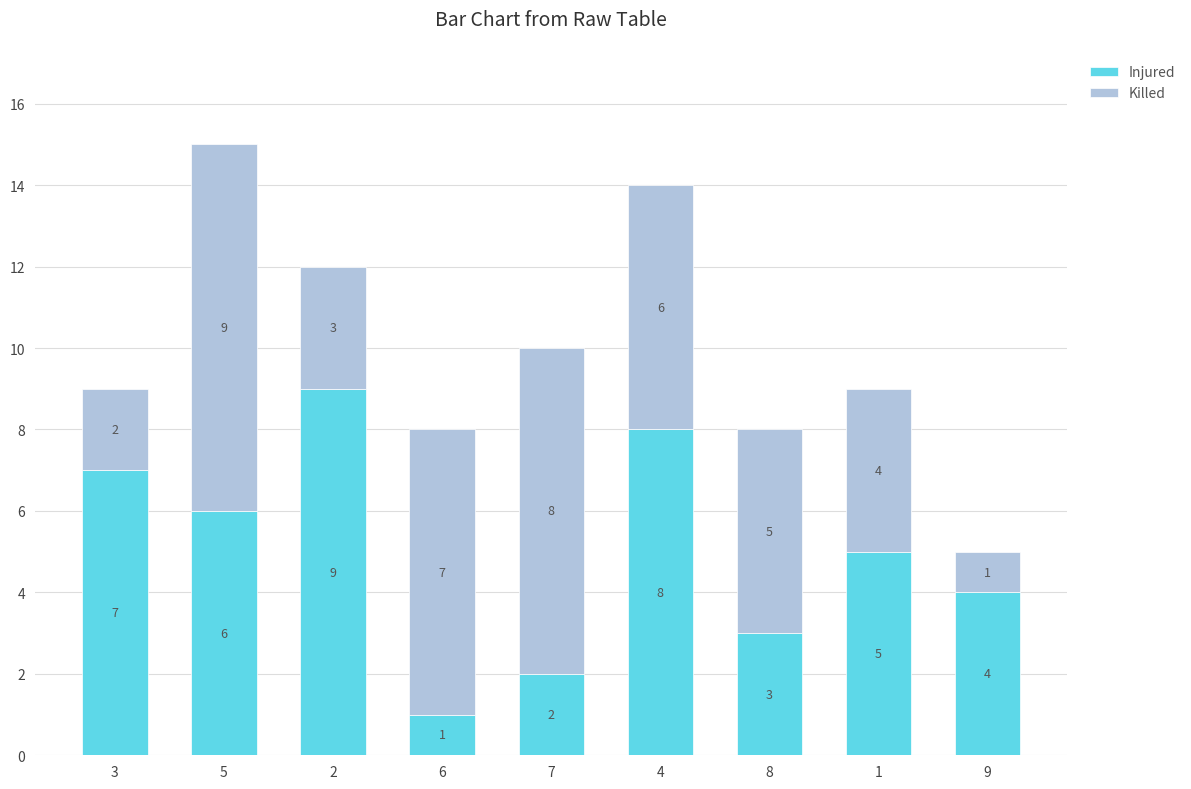

What is the maximum value for Injured?

9